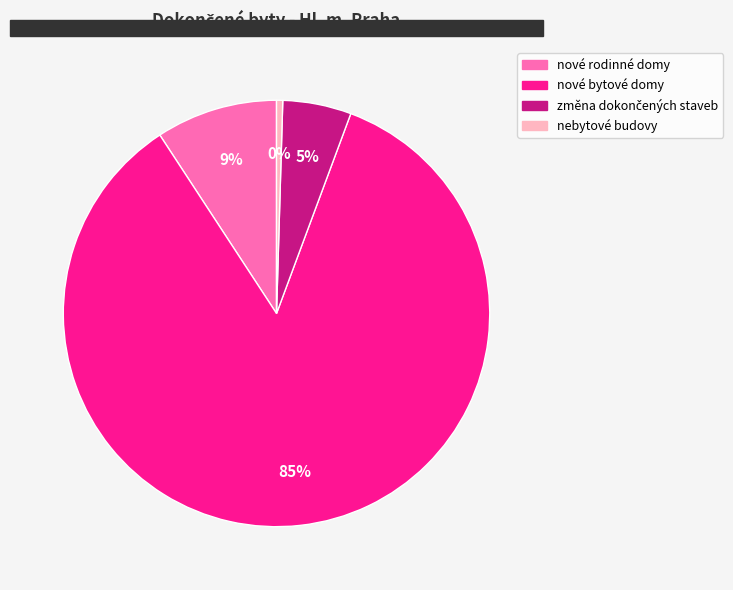

Which slice represents more than half of the pie?

nové bytové domy